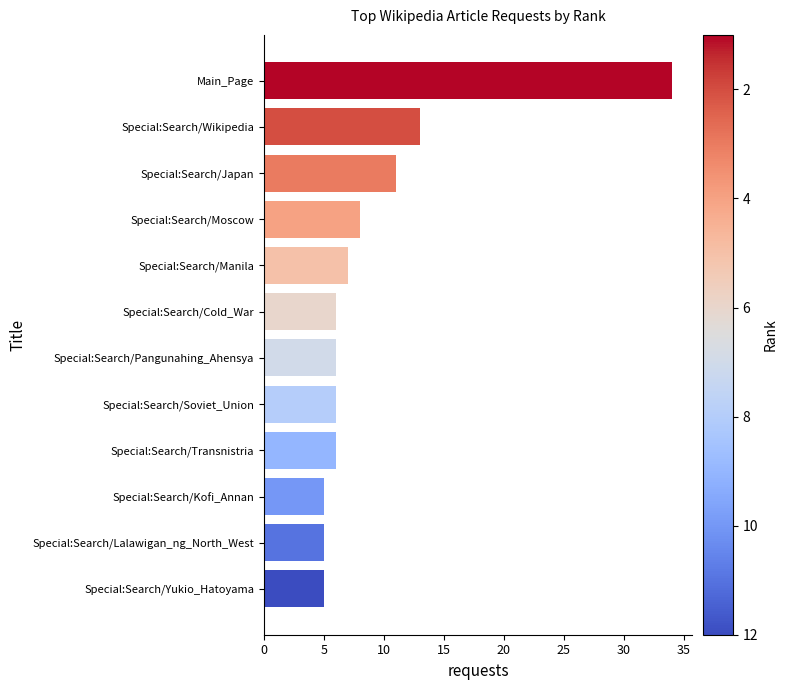

Between Main_Page and Special:Search/Manila, which is larger?

Main_Page